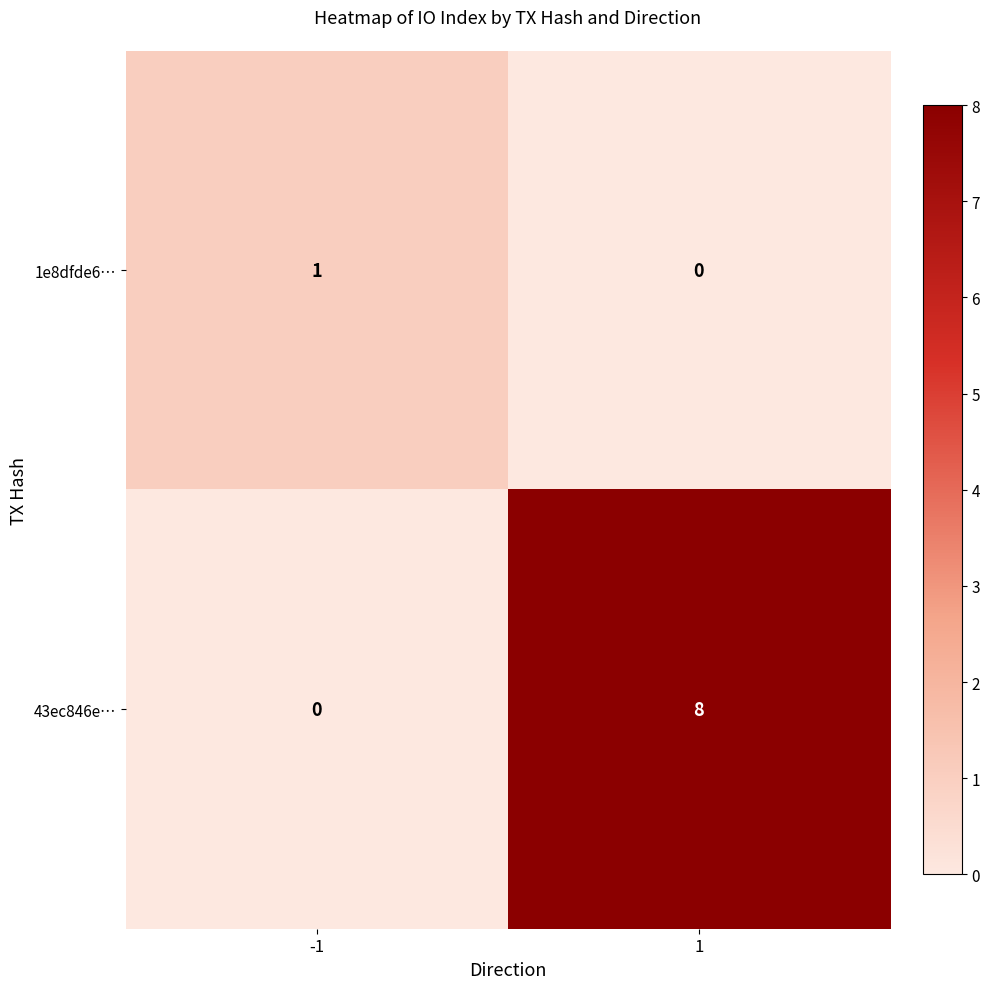

At -1, list the series in order from largest to smallest.

1e8dfde6…, 43ec846e…